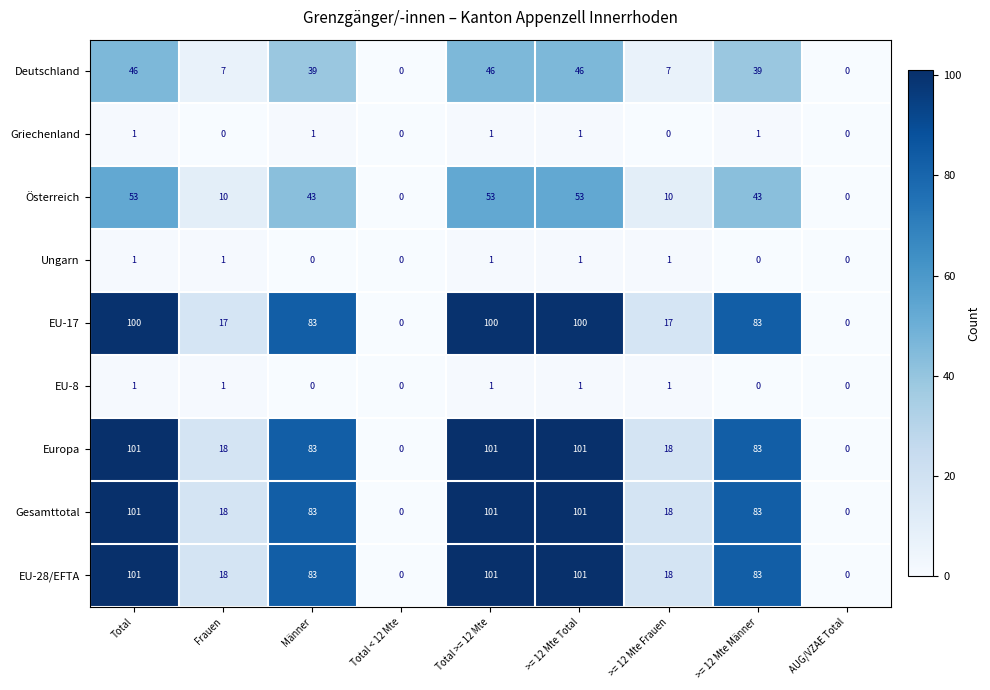

What is the approximate value of Gesamttotal at >= 12 Mte Männer, to the nearest 5?

85